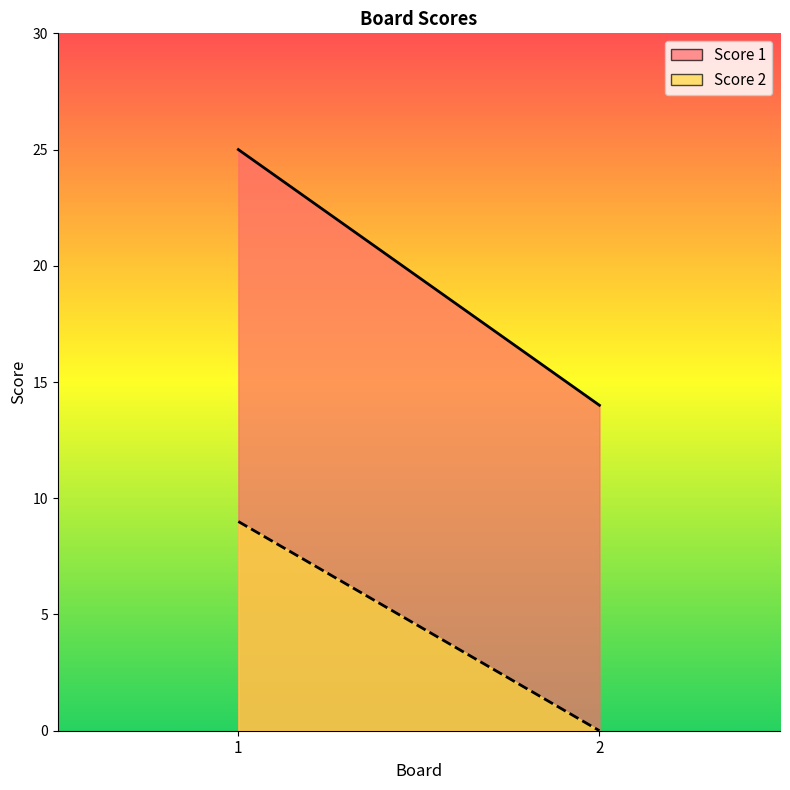

Count the number of categories in the chart.

2